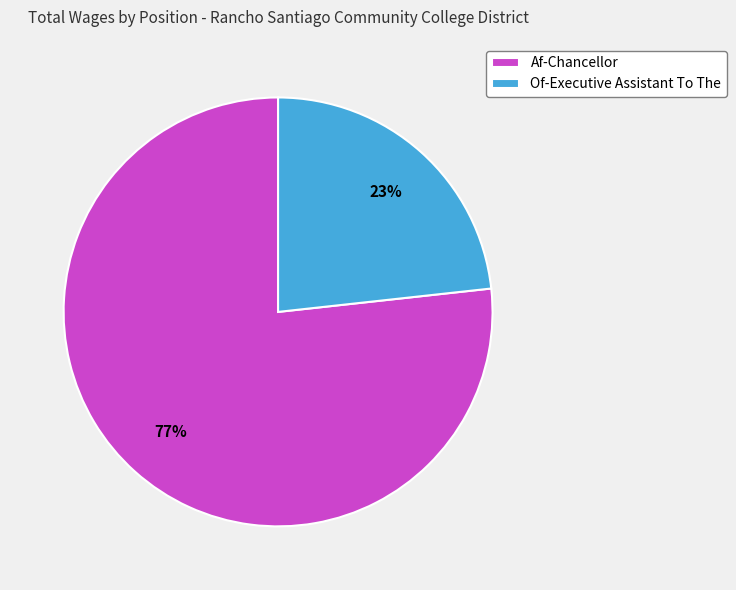

What is the largest slice in the pie chart?

Af-Chancellor